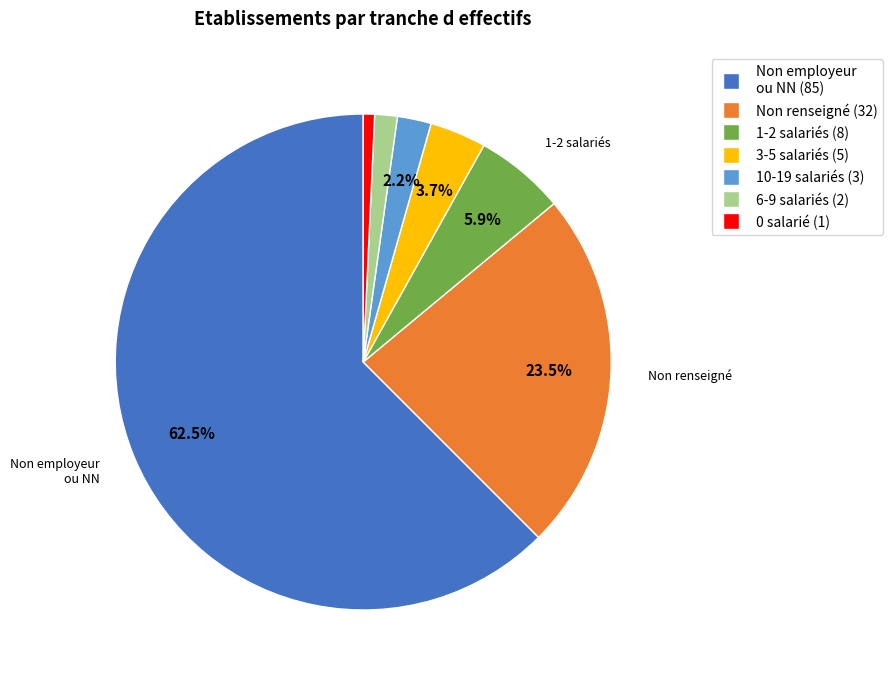

How many segments does this pie chart have?

7